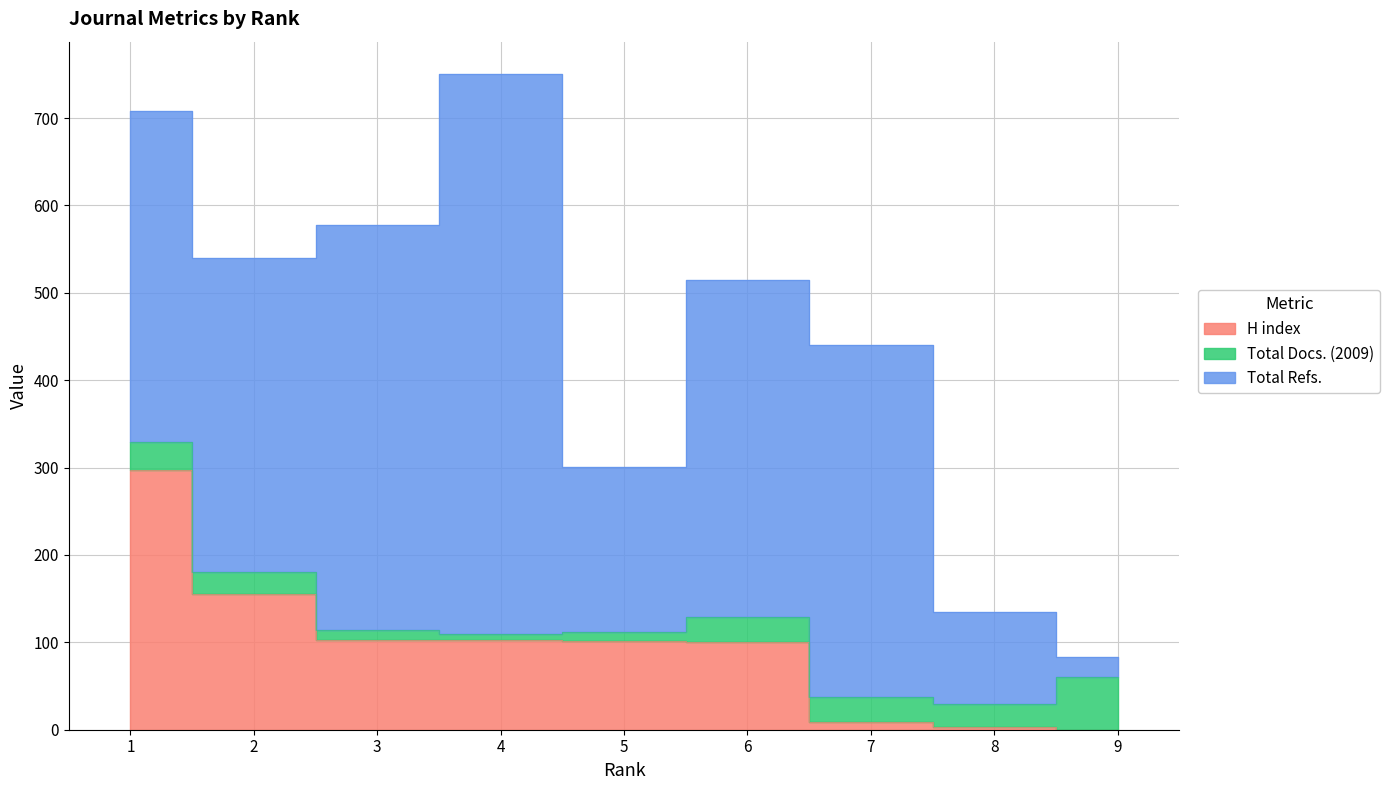

What is the average value of the Total Refs. series?

328